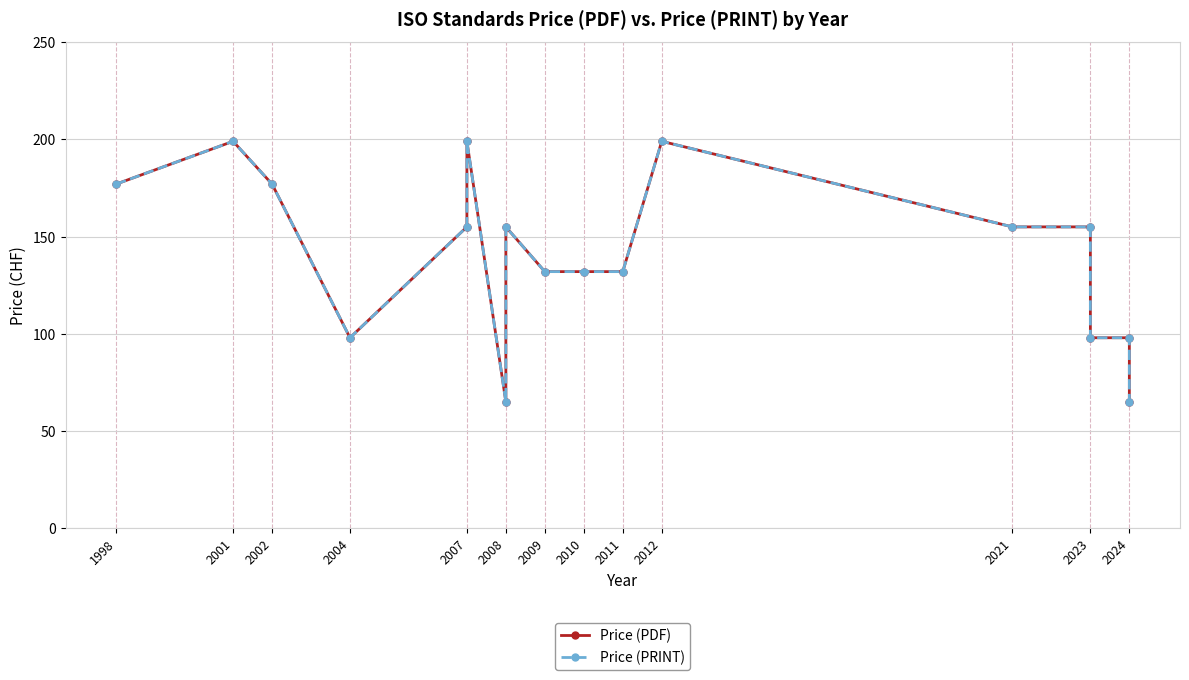

In Price (PRINT), how many points are lower than both neighbors (excluding endpoints)?

2